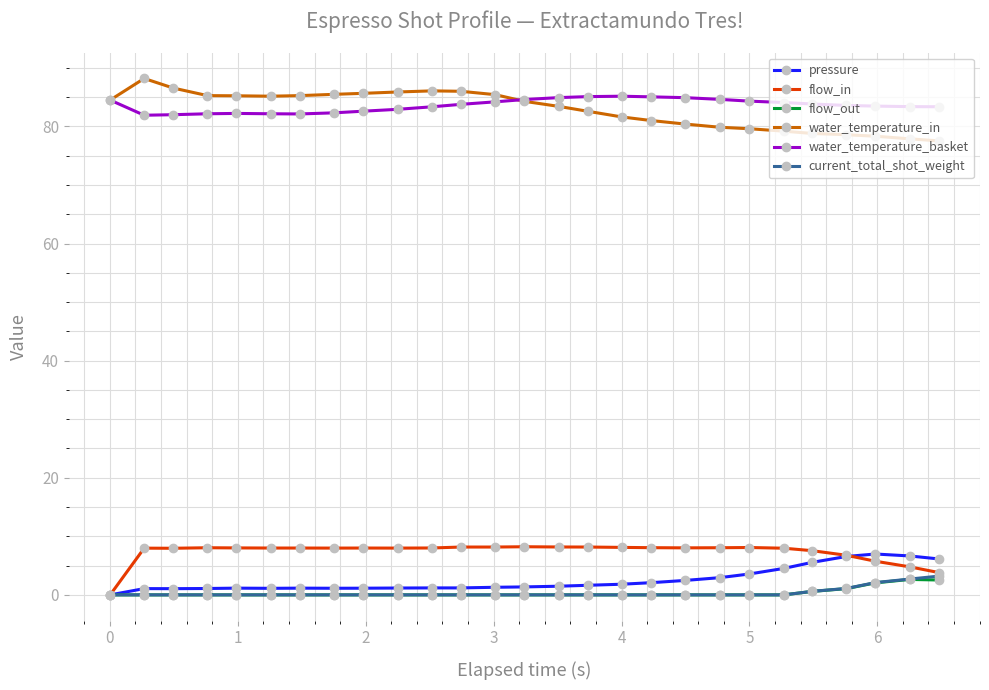

What is the maximum value shown in the chart?

88.2